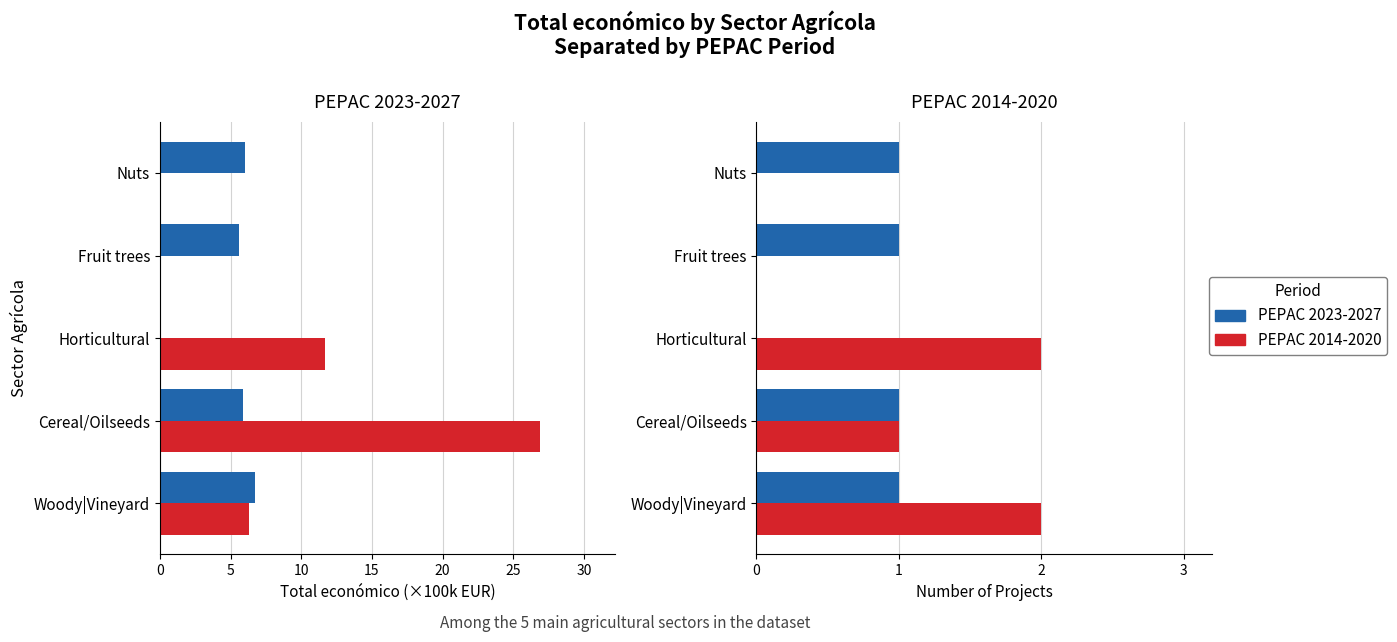

What is the value of the PEPAC 2014-2020 bar at the 3rd from the left?

2